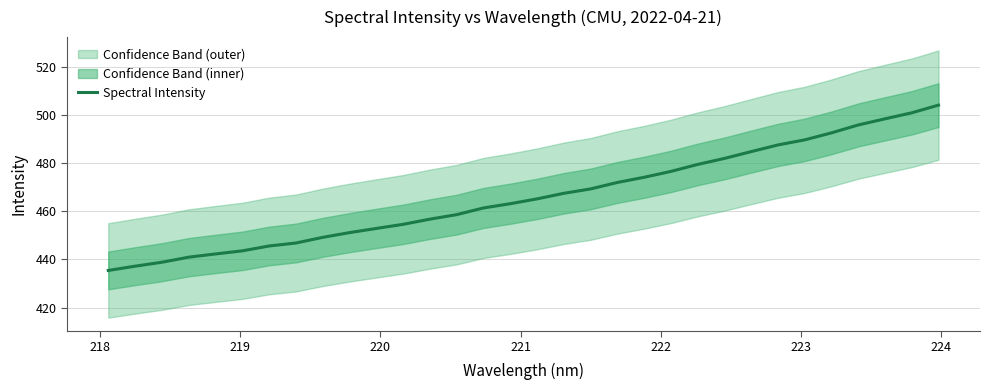

What is the label of the 31st point from the right?

218